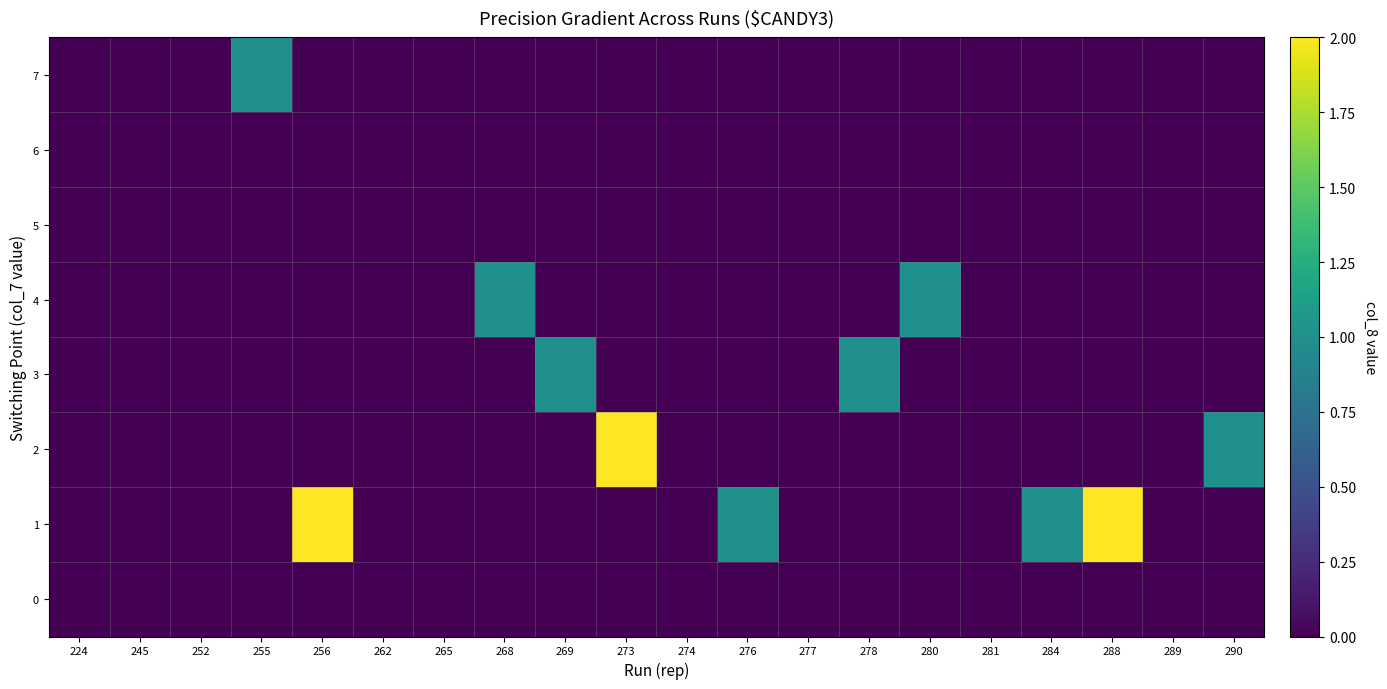

Reading left to right, list all the values displayed in this chart.

0: 224=0	245=0	252=0	255=0	256=0	262=0	265=0	268=0	269=0	273=0	274=0	276=0	277=0	278=0	280=0	281=0	284=0	288=0	289=0	290=0
1: 224=0	245=0	252=0	255=0	256=2	262=0	265=0	268=0	269=0	273=0	274=0	276=1	277=0	278=0	280=0	281=0	284=1	288=2	289=0	290=0
2: 224=0	245=0	252=0	255=0	256=0	262=0	265=0	268=0	269=0	273=2	274=0	276=0	277=0	278=0	280=0	281=0	284=0	288=0	289=0	290=1
3: 224=0	245=0	252=0	255=0	256=0	262=0	265=0	268=0	269=1	273=0	274=0	276=0	277=0	278=1	280=0	281=0	284=0	288=0	289=0	290=0
4: 224=0	245=0	252=0	255=0	256=0	262=0	265=0	268=1	269=0	273=0	274=0	276=0	277=0	278=0	280=1	281=0	284=0	288=0	289=0	290=0
5: 224=0	245=0	252=0	255=0	256=0	262=0	265=0	268=0	269=0	273=0	274=0	276=0	277=0	278=0	280=0	281=0	284=0	288=0	289=0	290=0
6: 224=0	245=0	252=0	255=0	256=0	262=0	265=0	268=0	269=0	273=0	274=0	276=0	277=0	278=0	280=0	281=0	284=0	288=0	289=0	290=0
7: 224=0	245=0	252=0	255=1	256=0	262=0	265=0	268=0	269=0	273=0	274=0	276=0	277=0	278=0	280=0	281=0	284=0	288=0	289=0	290=0